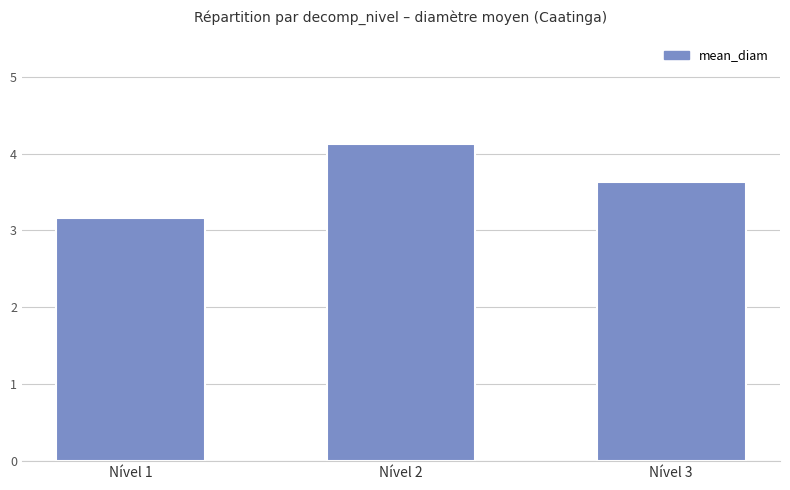

Between Nível 3 and Nível 2, which is larger?

Nível 2